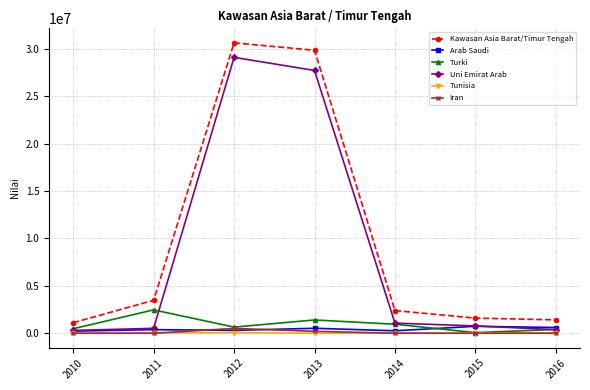

Where is Iran nearest to the value 252000?

2013